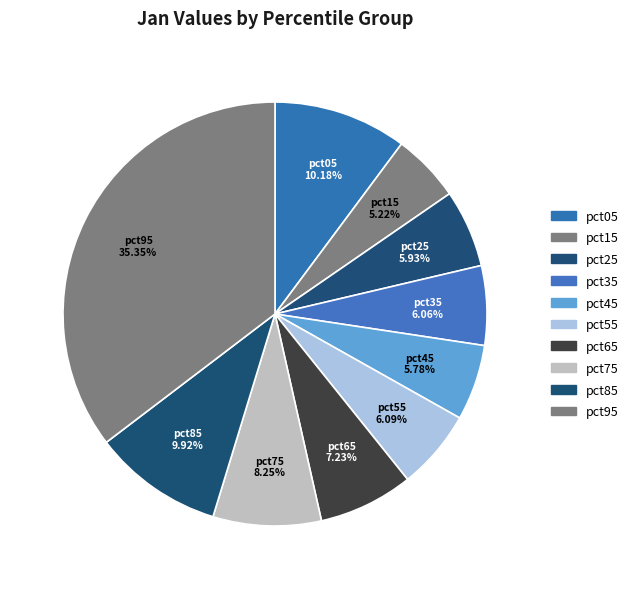

Does pct25 represent more than half of the total?

No